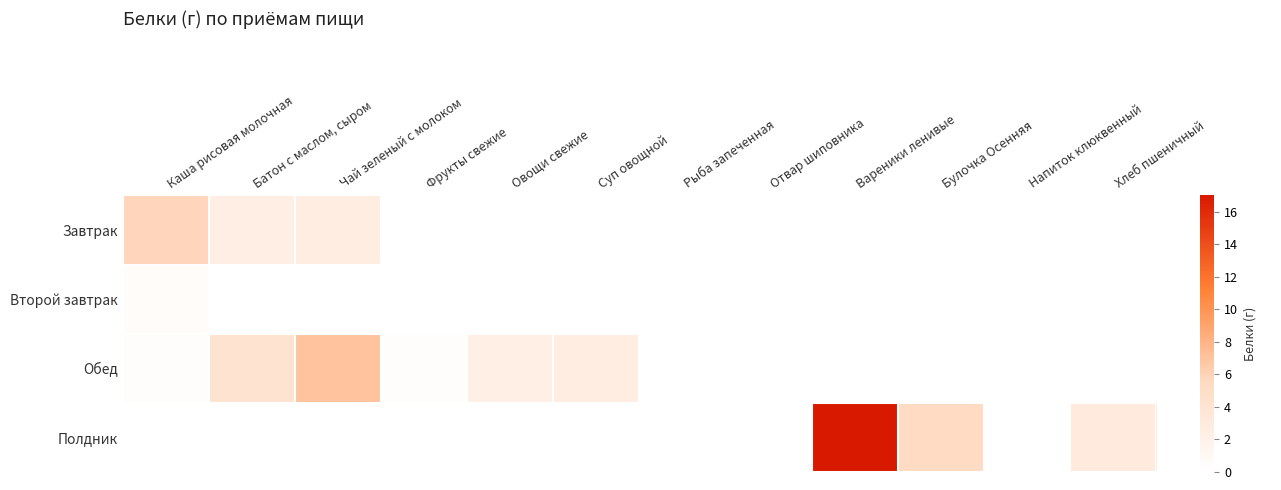

Reading left to right, what are all the values shown in this chart?

Завтрак: Каша рисовая молочная=5.8	Батон с маслом, сыром=2.4	Чай зеленый с молоком=2.6	Фрукты свежие=0.0	Овощи свежие=0.0	Суп овощной=0.0	Рыба запеченная=0.0	Отвар шиповника=0.0	Вареники ленивые=0.0	Булочка Осенняя=0.0	Напиток клюквенный=0.0	Хлеб пшеничный=0.0
Второй завтрак: Каша рисовая молочная=0.4	Батон с маслом, сыром=0.0	Чай зеленый с молоком=0.0	Фрукты свежие=0.0	Овощи свежие=0.0	Суп овощной=0.0	Рыба запеченная=0.0	Отвар шиповника=0.0	Вареники ленивые=0.0	Булочка Осенняя=0.0	Напиток клюквенный=0.0	Хлеб пшеничный=0.0
Обед: Каша рисовая молочная=0.2	Батон с маслом, сыром=4.1	Чай зеленый с молоком=7.0	Фрукты свежие=0.2	Овощи свежие=2.3	Суп овощной=2.7	Рыба запеченная=0.0	Отвар шиповника=0.0	Вареники ленивые=0.0	Булочка Осенняя=0.0	Напиток клюквенный=0.0	Хлеб пшеничный=0.0
Полдник: Каша рисовая молочная=0.0	Батон с маслом, сыром=0.0	Чай зеленый с молоком=0.0	Фрукты свежие=0.0	Овощи свежие=0.0	Суп овощной=0.0	Рыба запеченная=0.0	Отвар шиповника=0.0	Вареники ленивые=17.0	Булочка Осенняя=5.3	Напиток клюквенный=0.0	Хлеб пшеничный=3.0